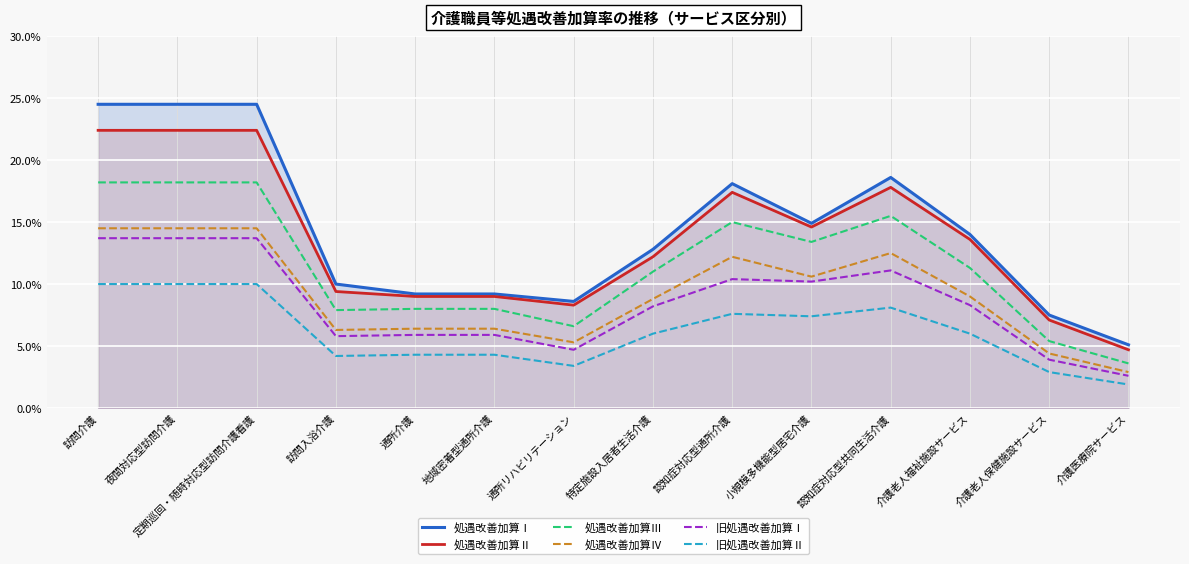

What is the total value across all series at 認知症対応型共同生活介護?

0.8